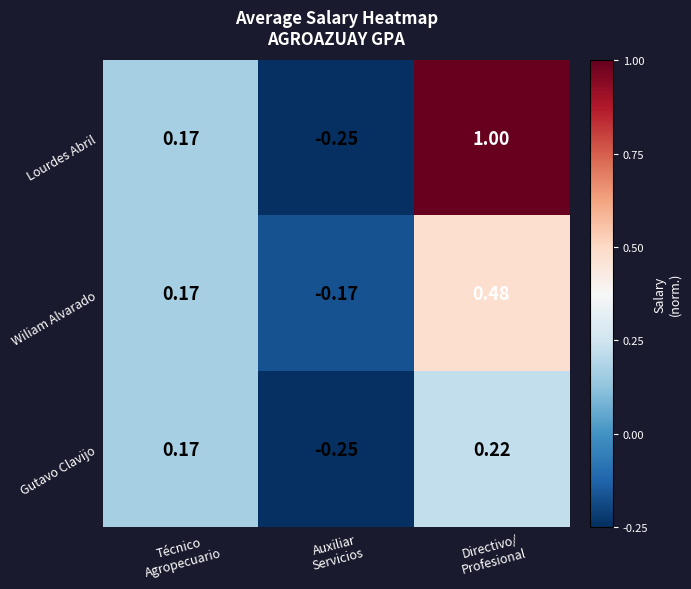

Which series has the largest total across all categories?

Lourdes Abril